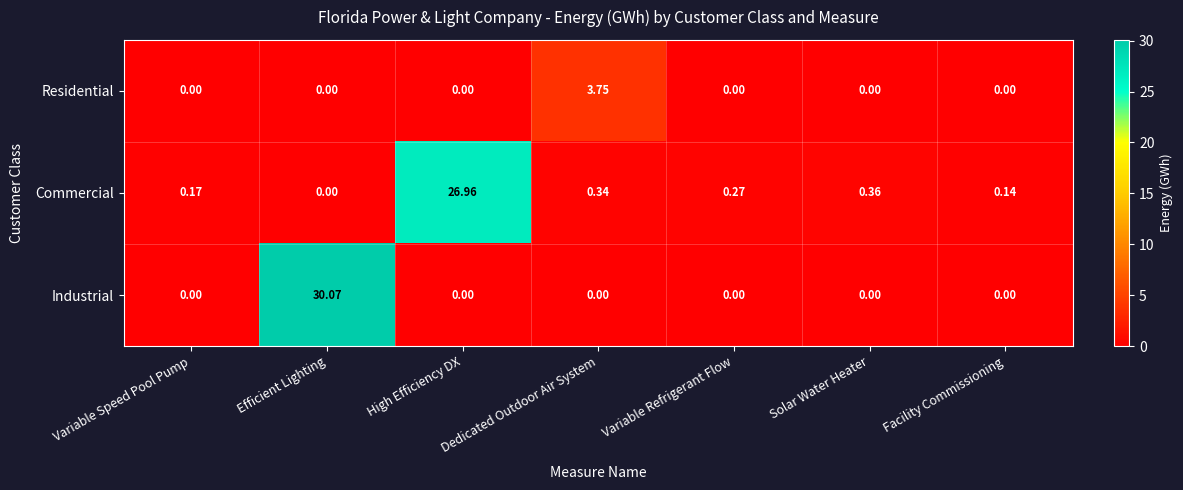

Which series has the largest range (max minus min)?

Industrial